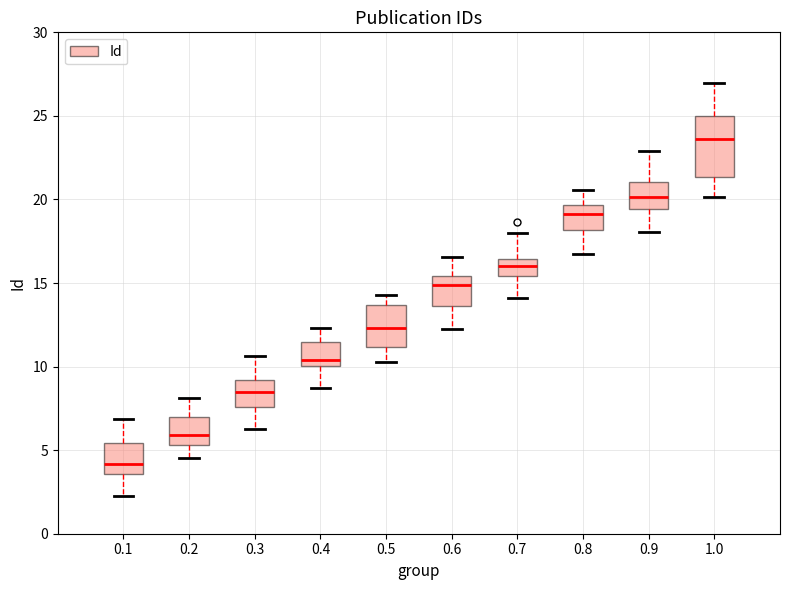

Where is the upper edge of the box at x = 0.3 on the y-axis? The values are not printed on the chart, so give them approximately, as read against the axis.

9.0